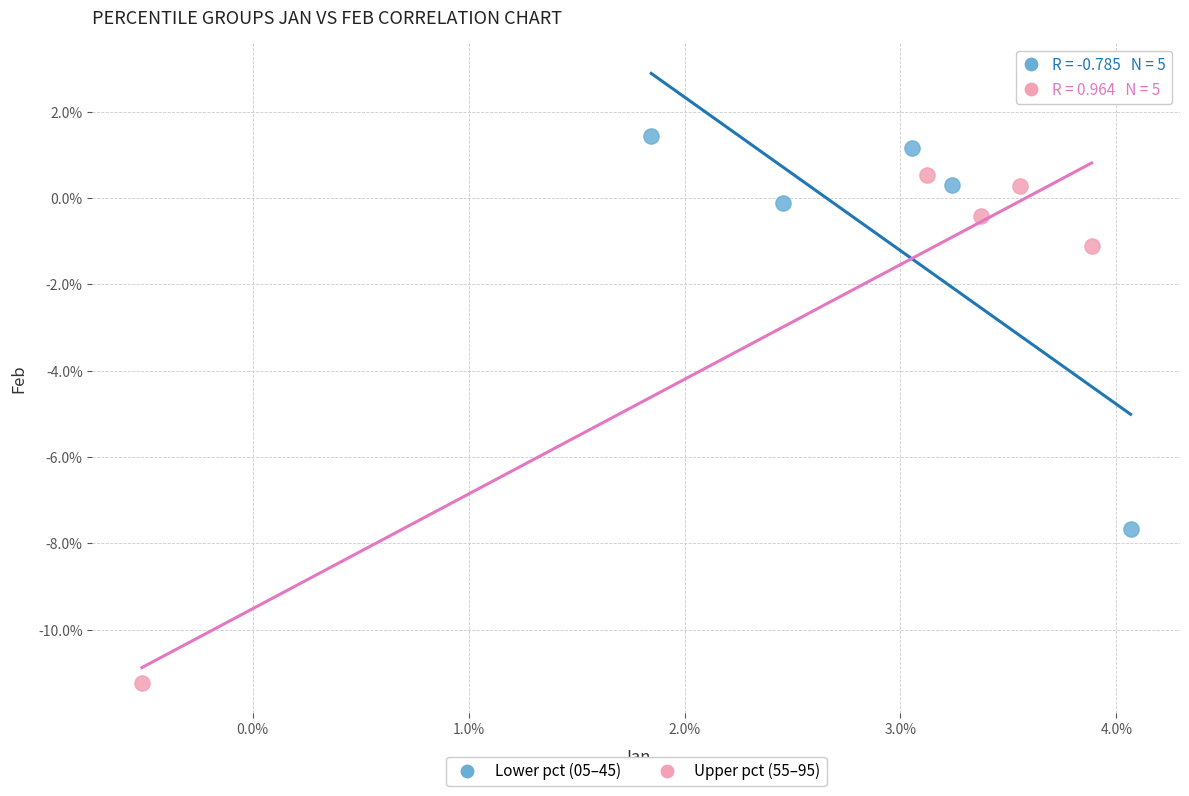

Which series reaches the minimum Y coordinate?

Upper pct (55–95)